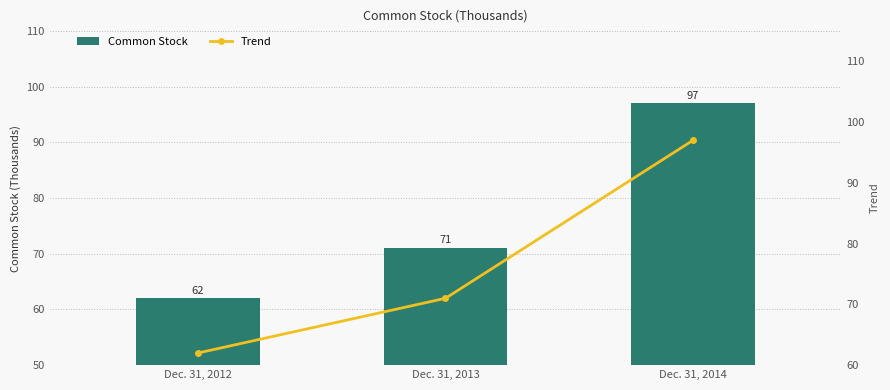

What are all the series names shown in the legend?

Common Stock, Trend